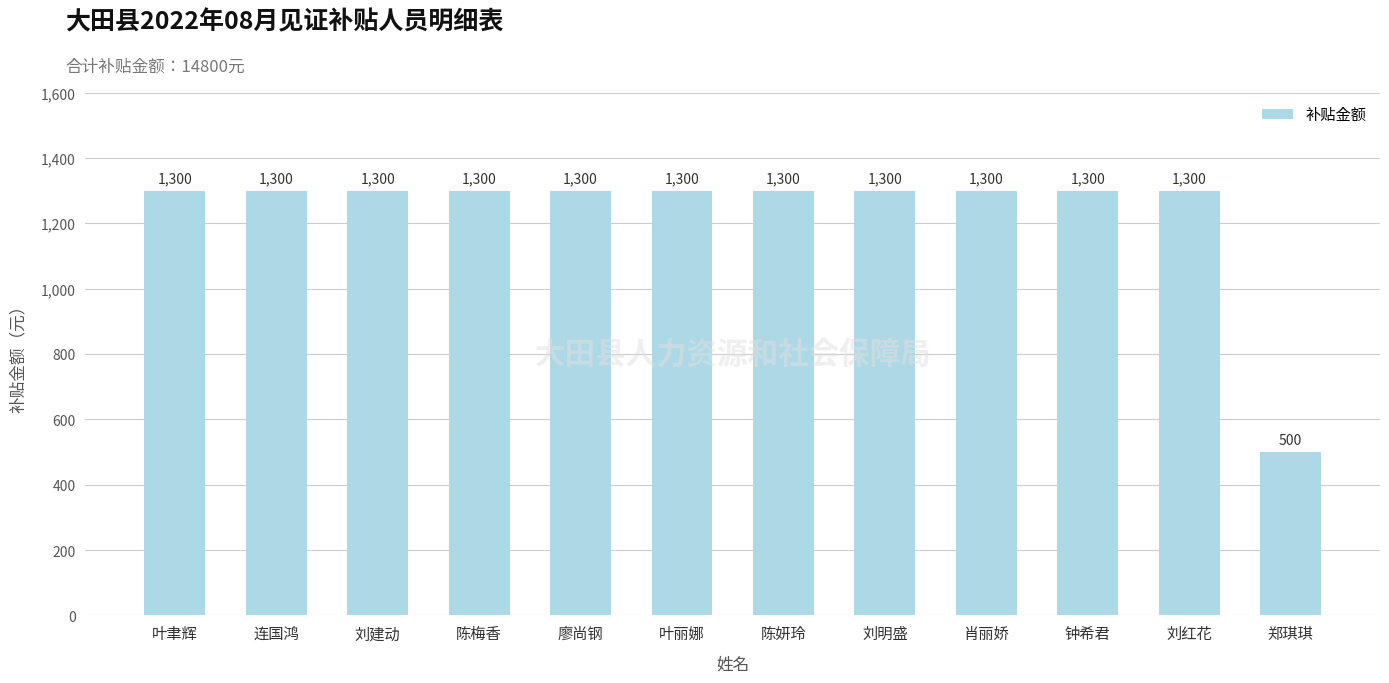

What is the maximum value shown in the chart?

1300